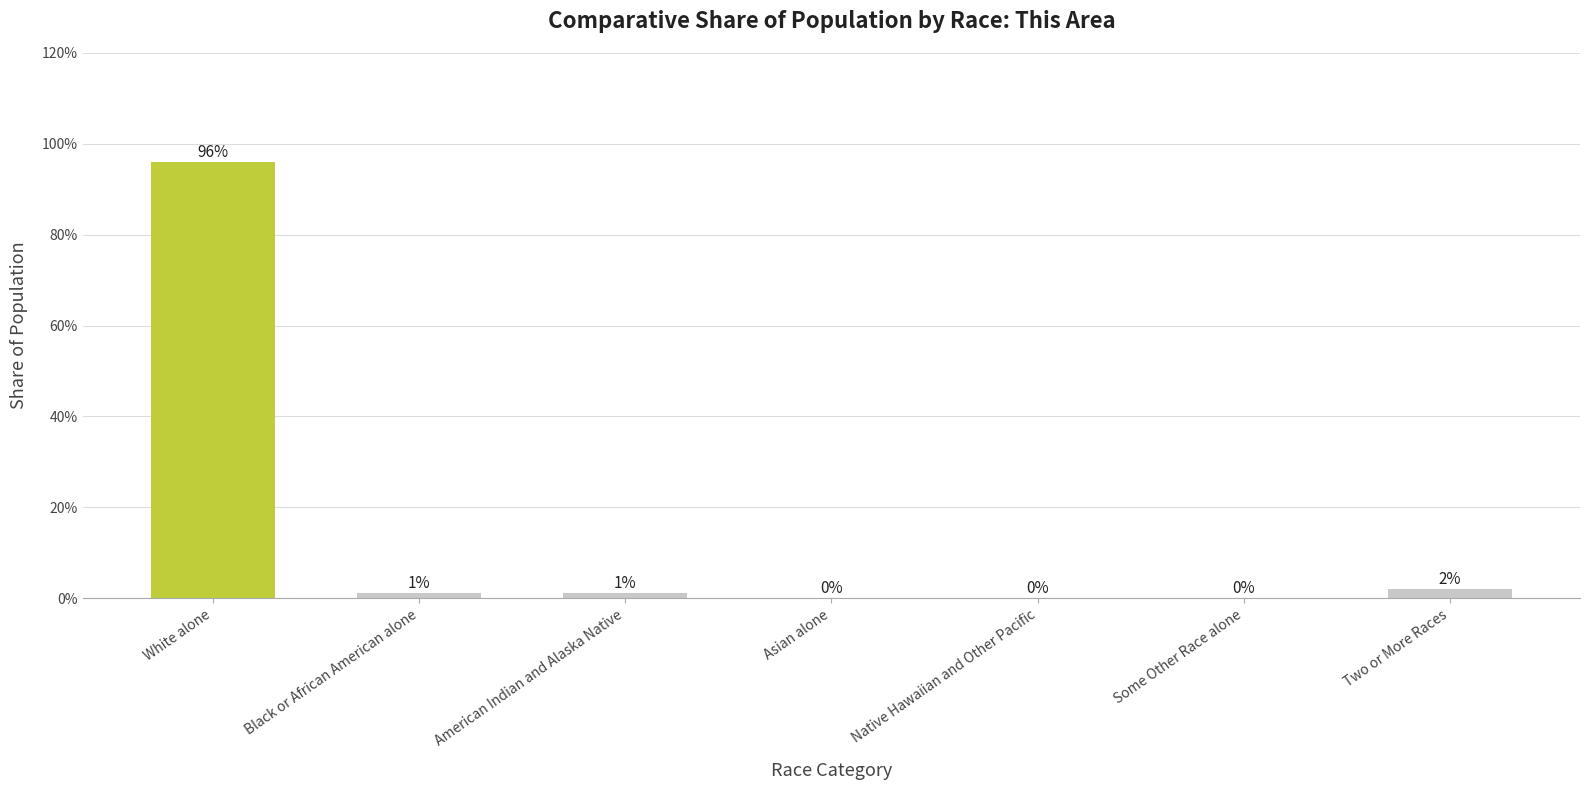

What is the sum of all values?

100